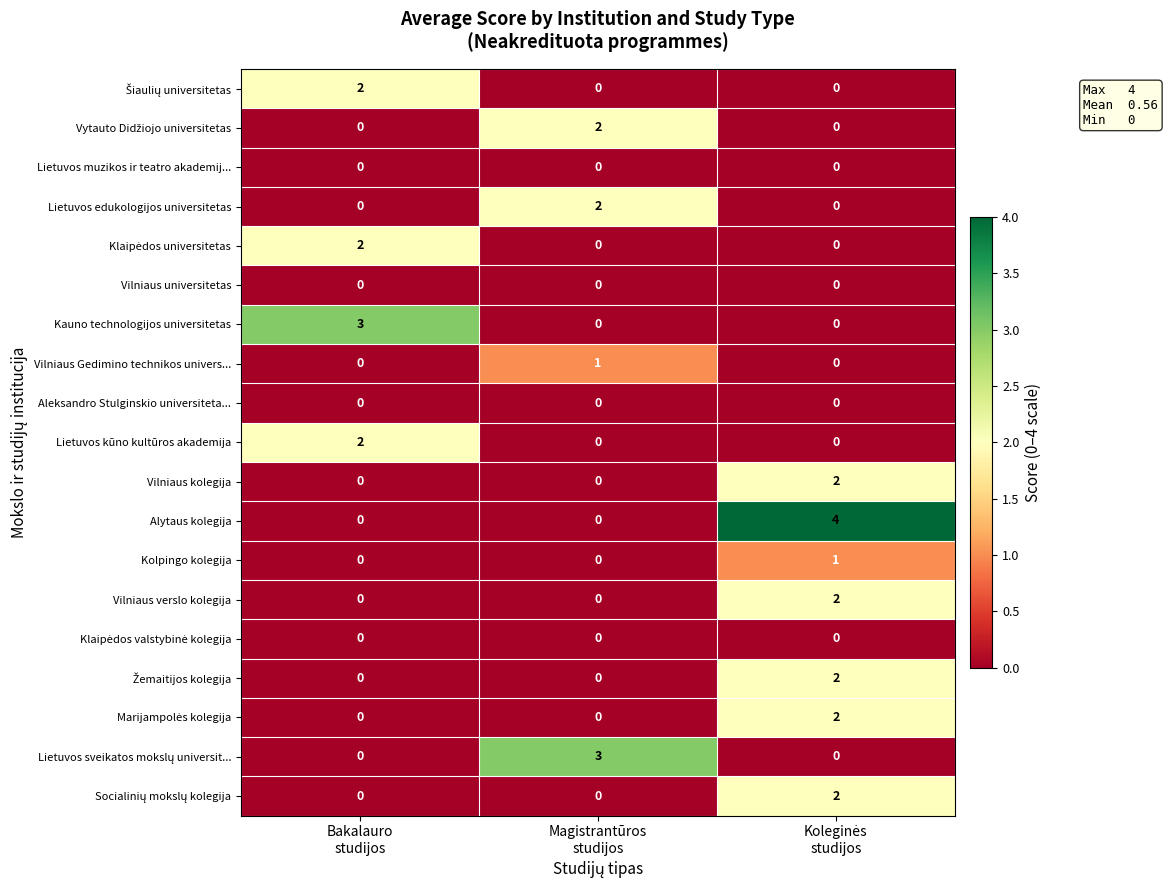

Count the Kolpingo kolegija values in the range 0 to 1.

3